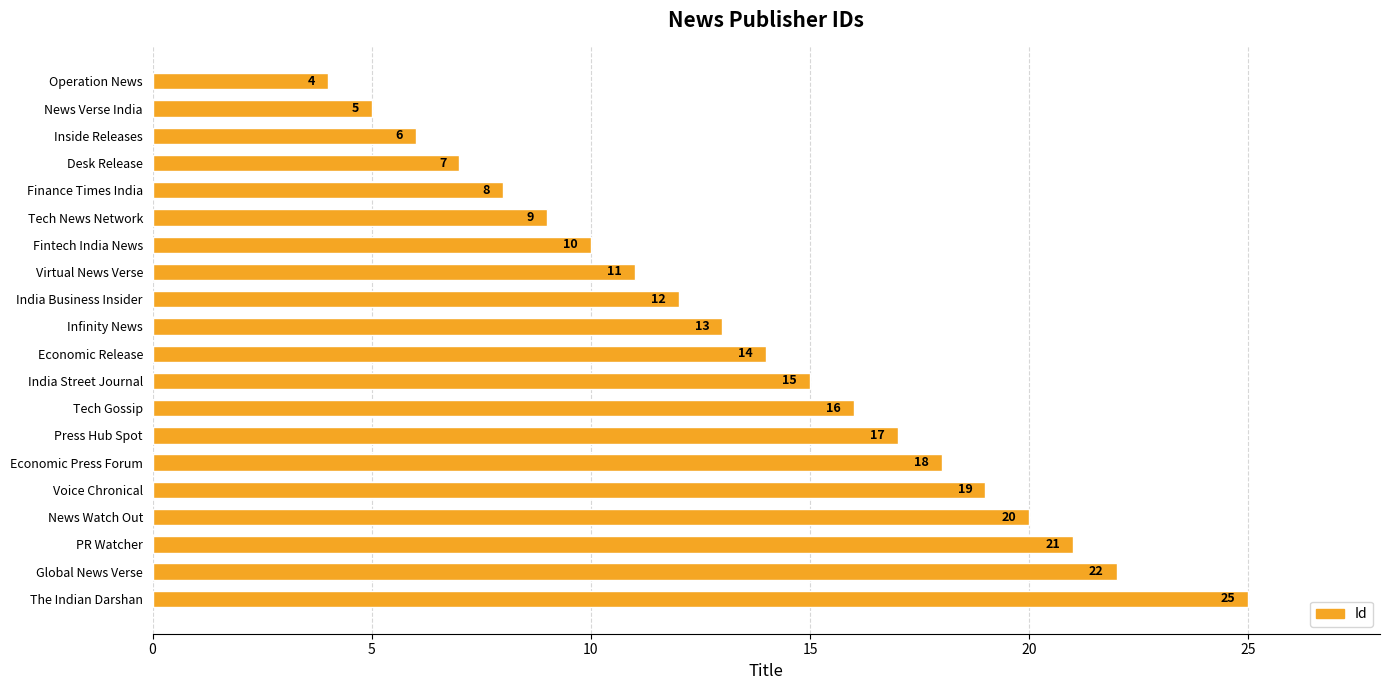

What position from the bottom is PR Watcher?

3